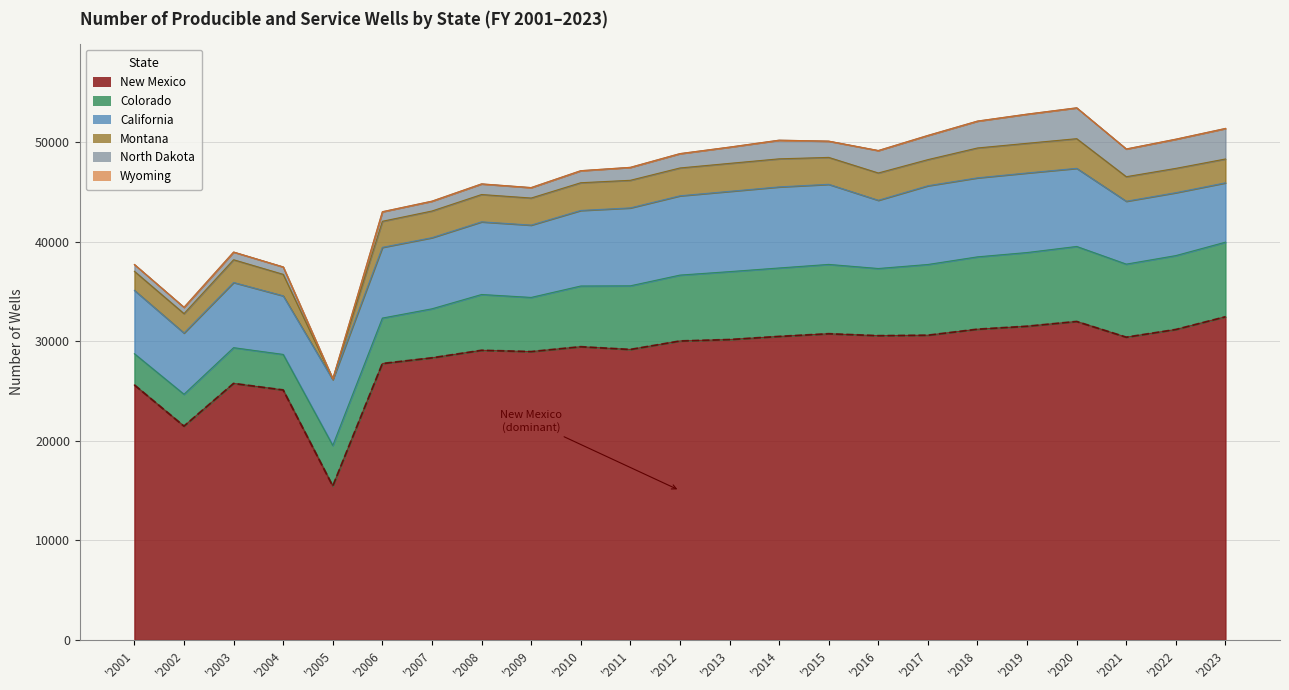

True or false: Montana and New Mexico cross at least once.

False